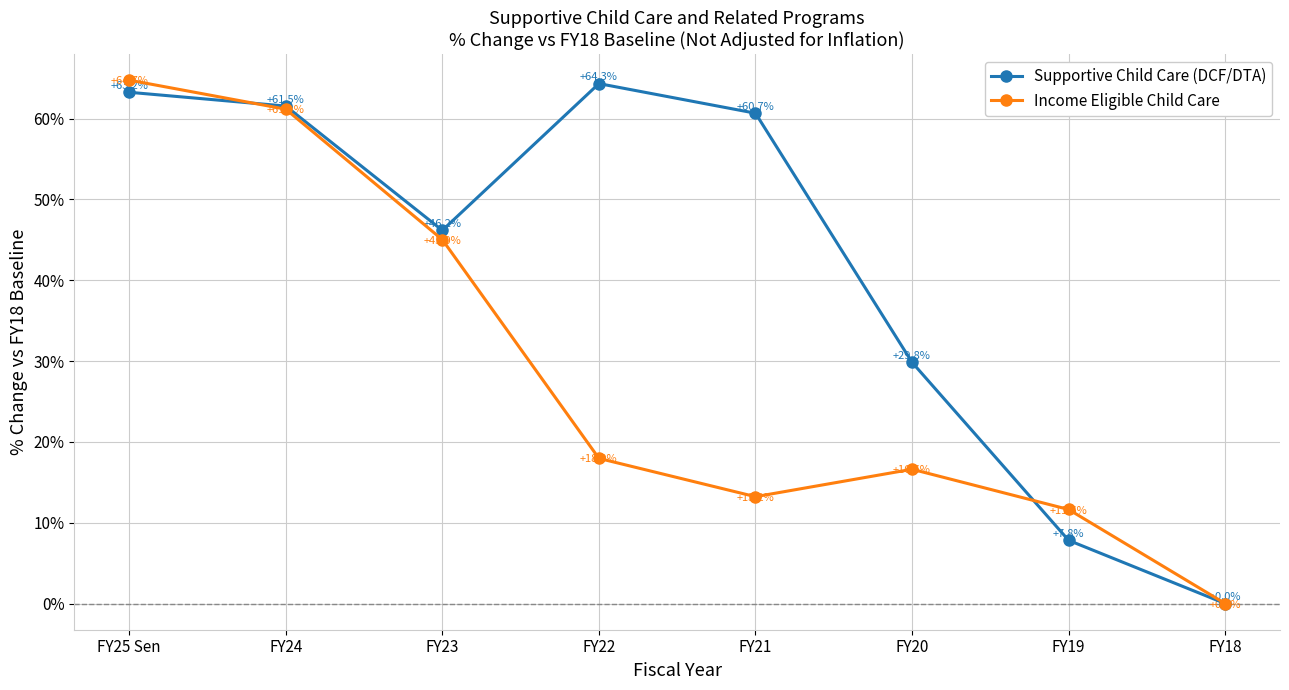

How many categories are shown in the chart?

8